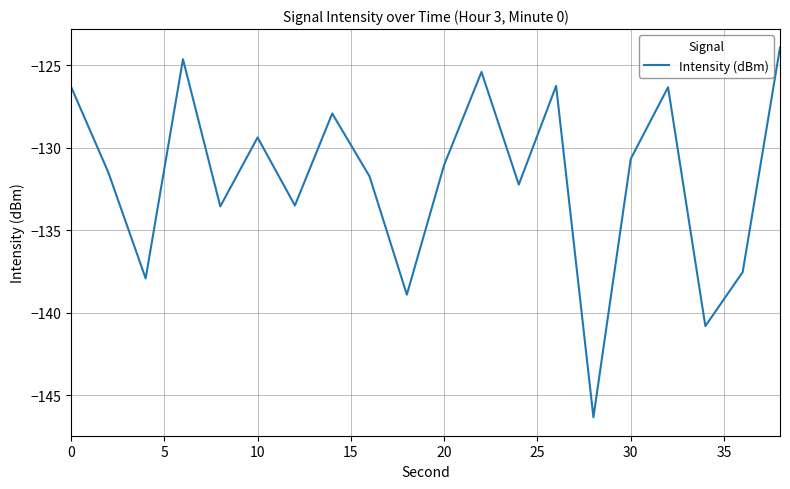

What is the smallest value displayed?

-146.3